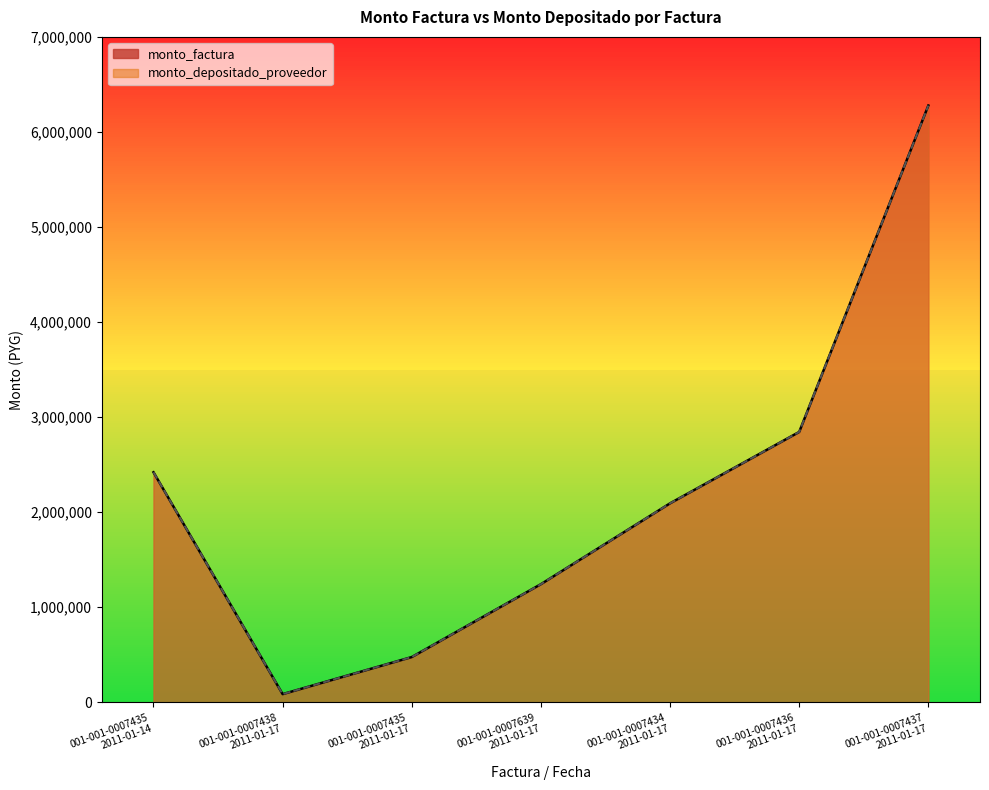

True or false: monto_factura and monto_depositado_proveedor cross at least once.

False